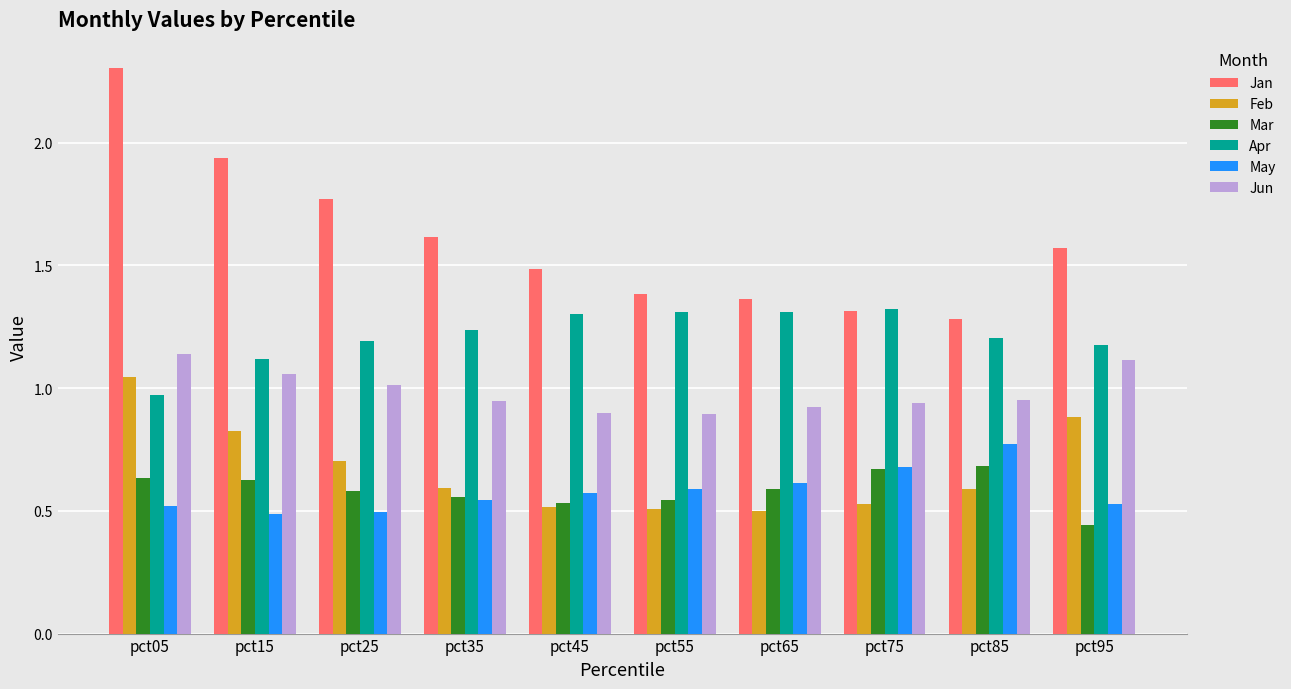

Which series has the largest range (max minus min)?

Jan